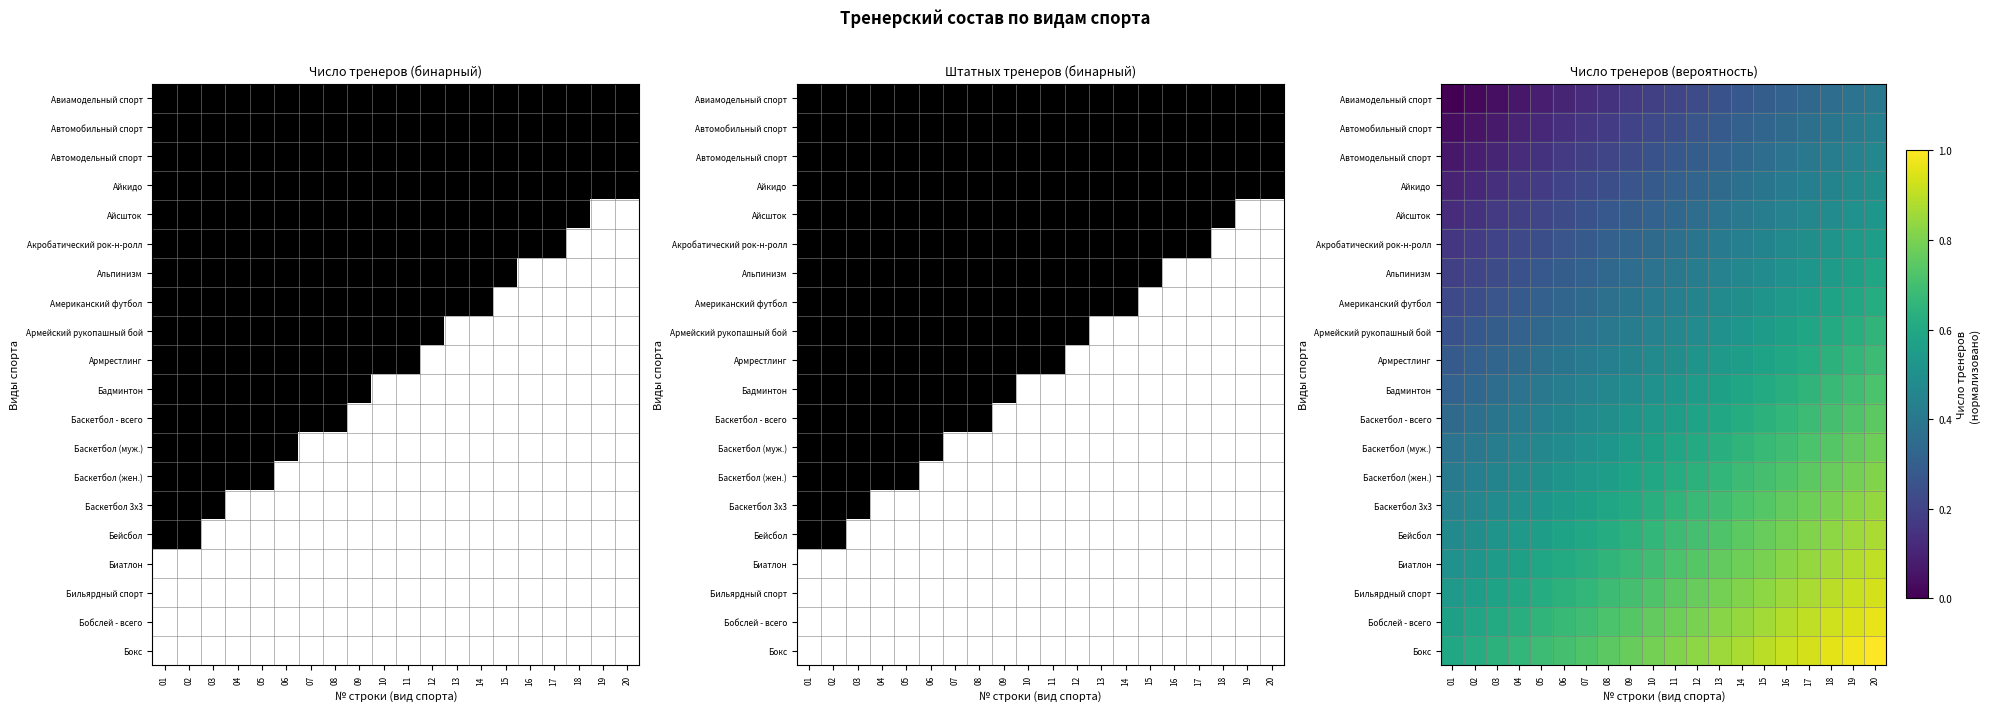

Which has a higher value, 09 or 03?

09